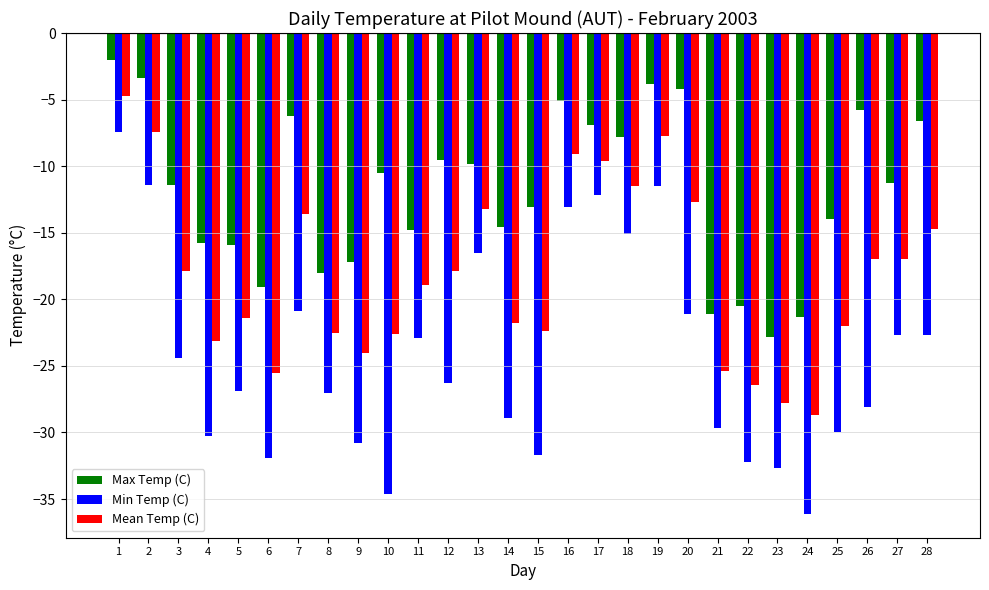

The Mean Temp (C) series shows -17.0 at 26. True or false?

True